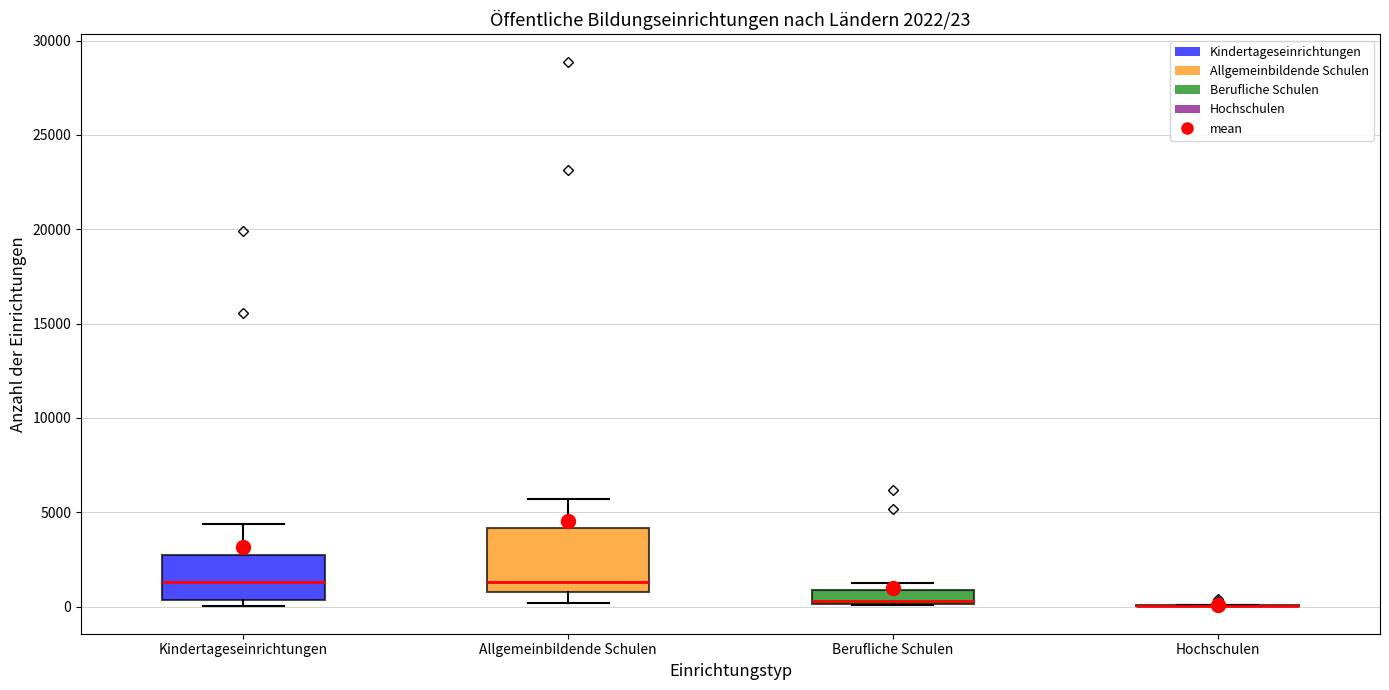

Which box is the tallest, from its lower edge to its upper edge?

Allgemeinbildende Schulen